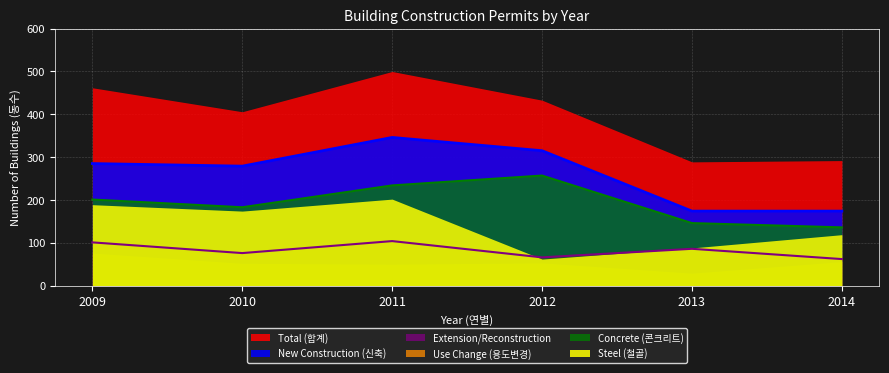

What is the approximate value of Extension/Reconstruction at 2009?

101